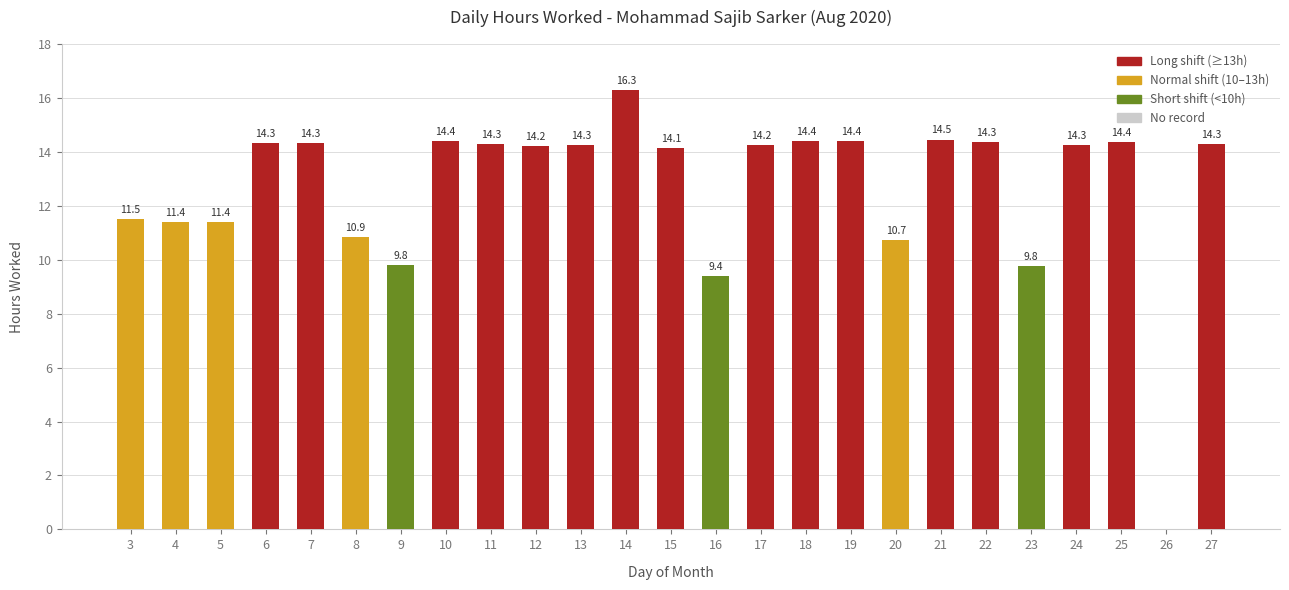

The value at 13 is 14.3. True or false?

True